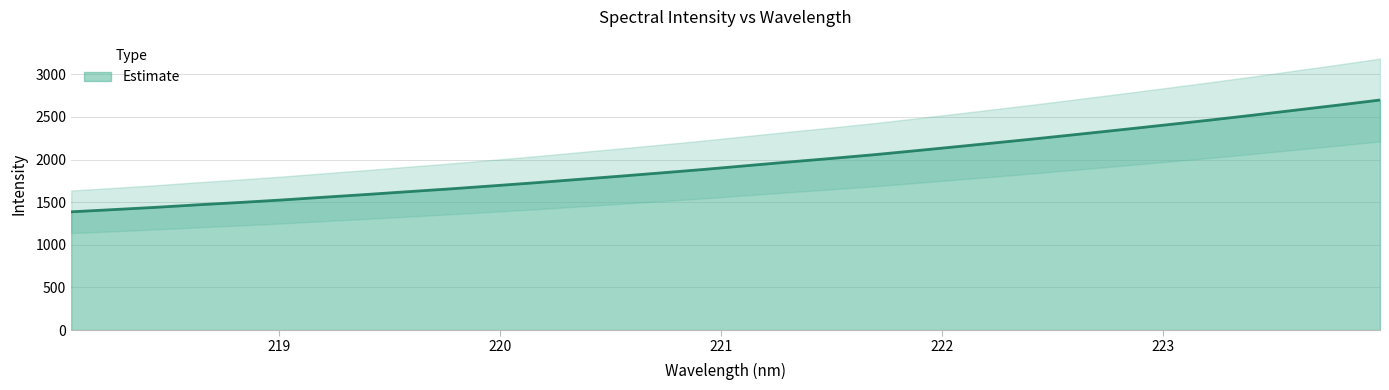

Reading left to right, what are all the values shown in this chart?

1387.4	1413.3	1439.9	1469.8	1497.2	1526.7	1559.3	1591.0	1624.6	1657.5	1692.8	1729.0	1767.6	1805.8	1845.4	1885.7	1929.0	1972.4	2013.8	2057.1	2104.6	2153.3	2202.9	2253.1	2305.0	2357.6	2411.3	2465.4	2522.1	2580.4	2638.8	2699.2